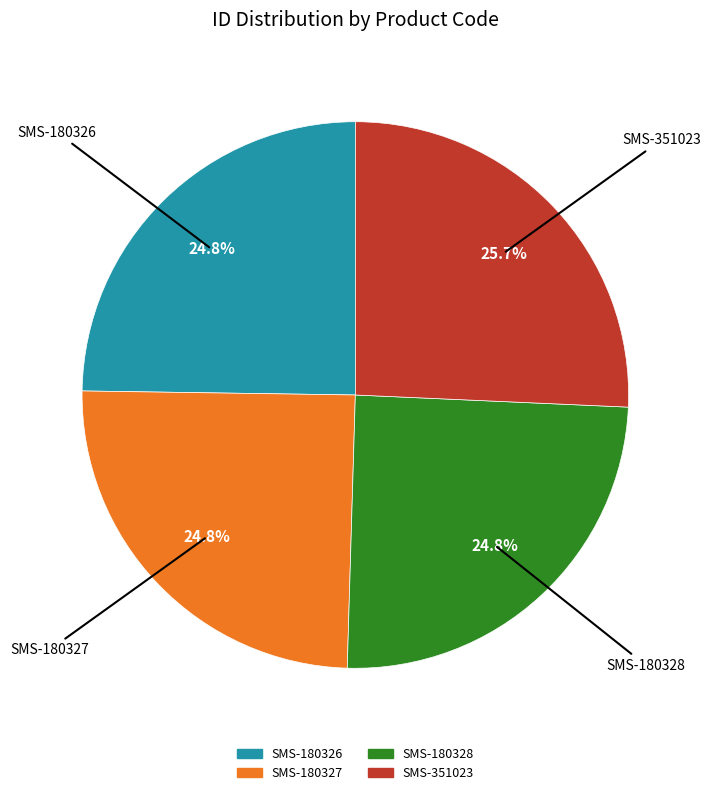

Which category has the biggest portion of the pie?

SMS-351023